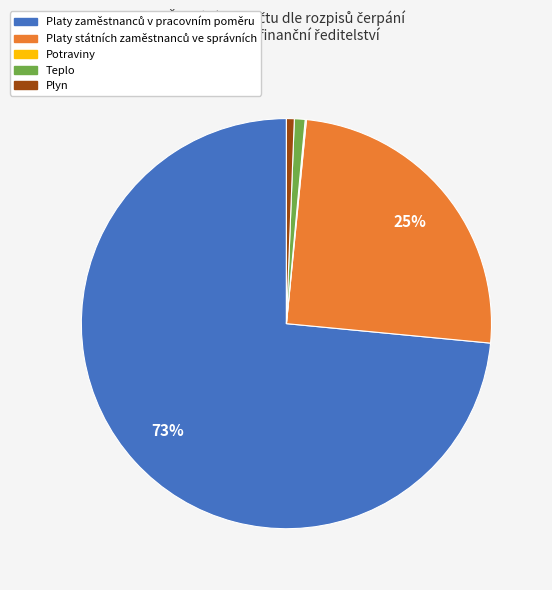

To the nearest percent, what portion does Plyn represent?

1%